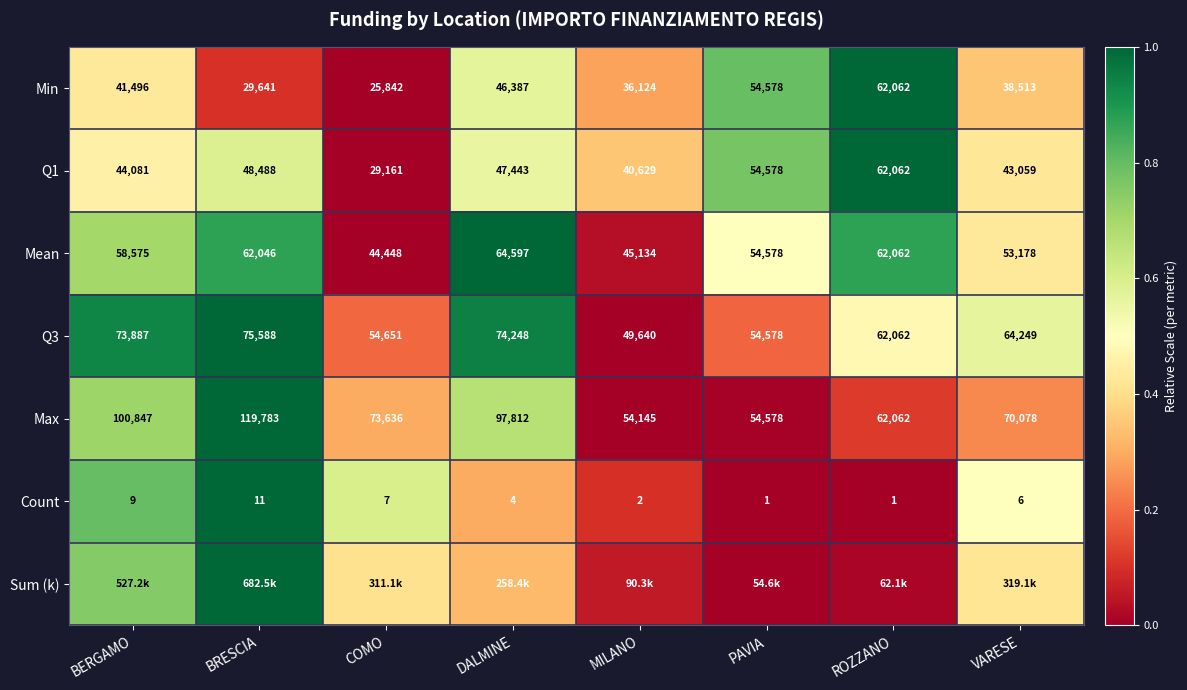

At which label does Q3 reach its peak?

BRESCIA